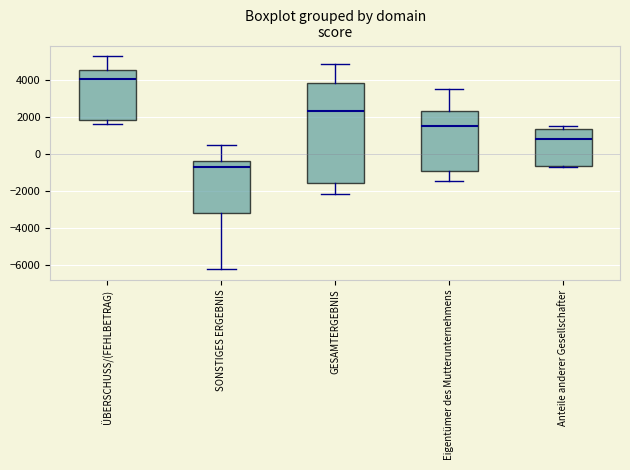

Where does the median line of the box for SONSTIGES ERGEBNIS sit on the y-axis? The values are not printed on the chart, so give them approximately, as read against the axis.

-600